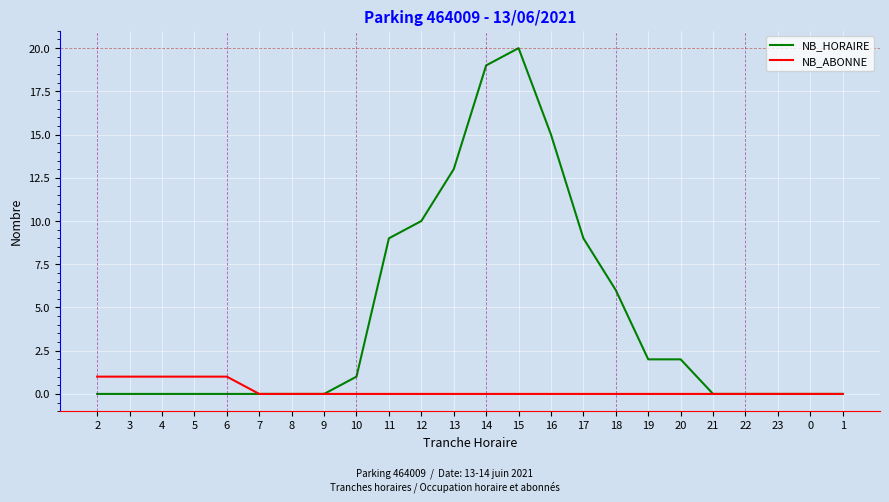

What position from the right is 18?

8